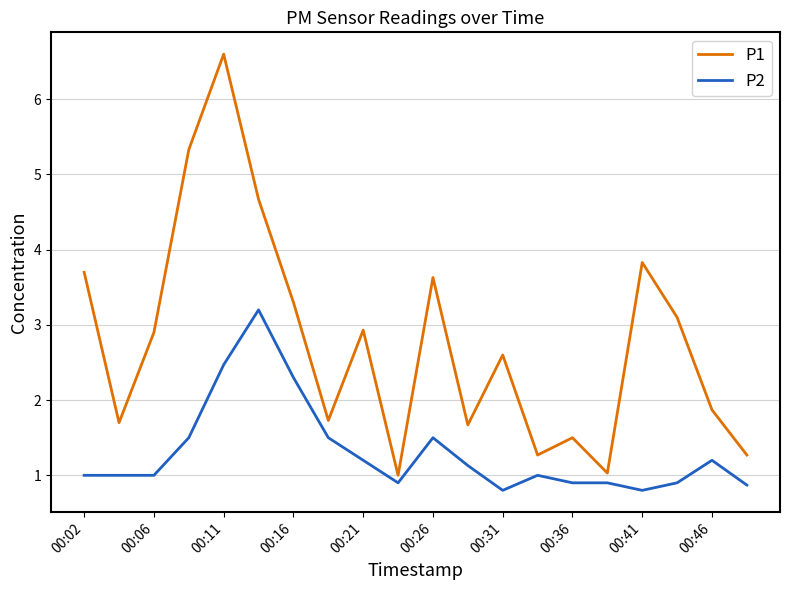

Which series has the widest spread of values?

P1